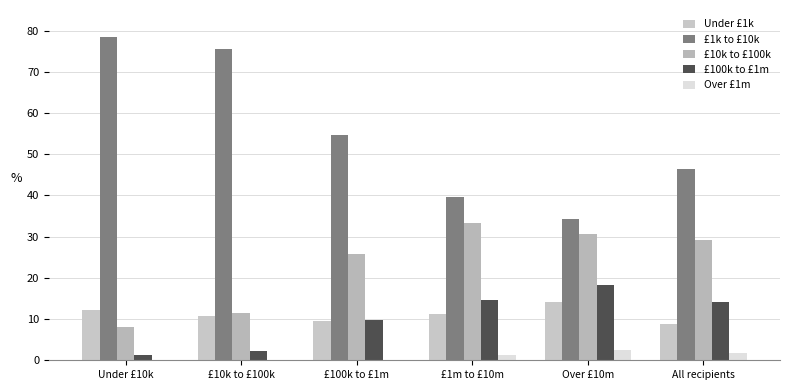

At which label is £10k to £100k closest to 20?

£100k to £1m